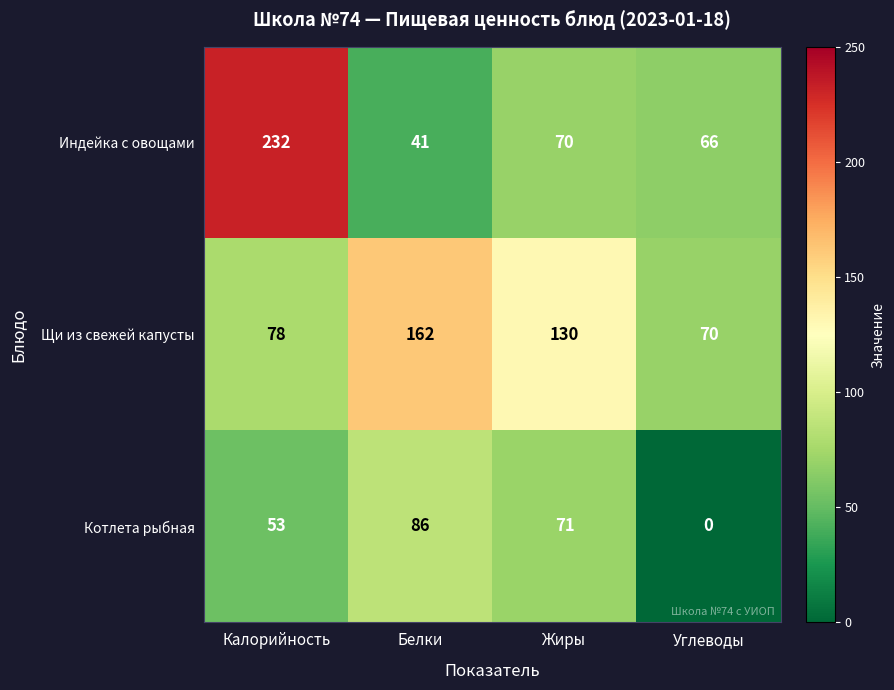

Rank the series by their maximum value, from highest to lowest.

Индейка с овощами, Щи из свежей капусты, Котлета рыбная